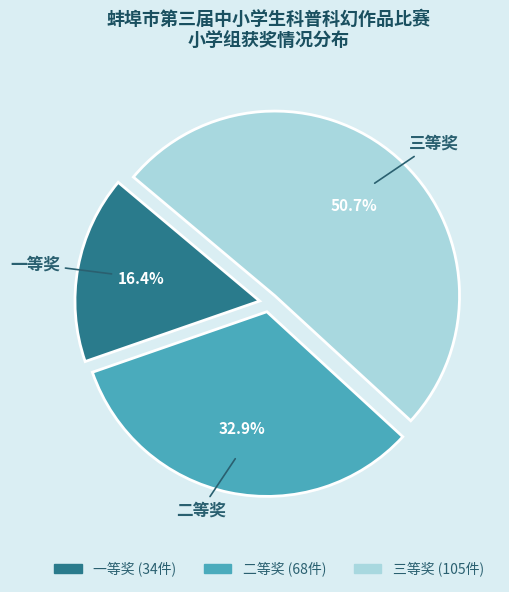

Which slice is the largest?

三等奖